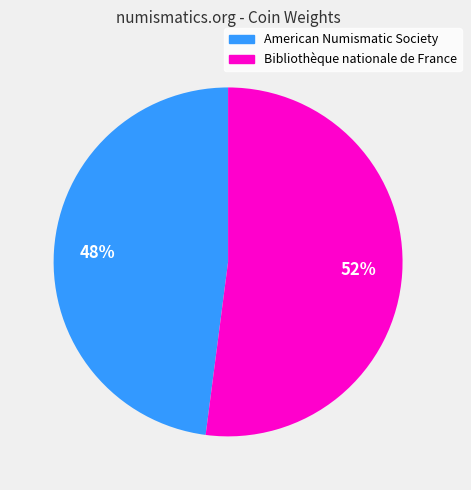

Count the number of slices in the pie.

2